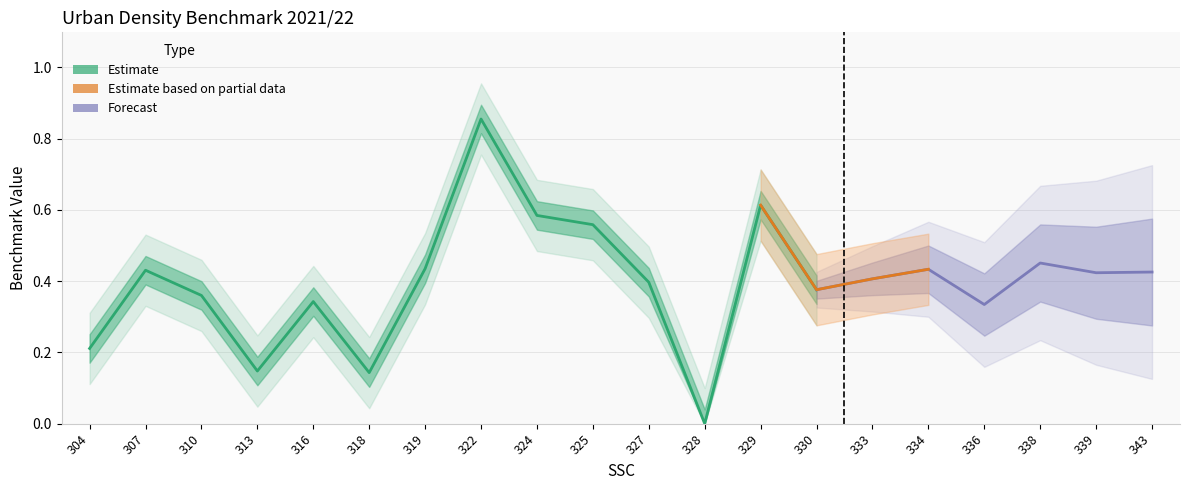

Rank the categories by value from lowest to highest.

328, 318, 313, 304, 336, 316, 310, 330, 327, 333, 339, 343, 307, 334, 319, 338, 325, 324, 329, 322